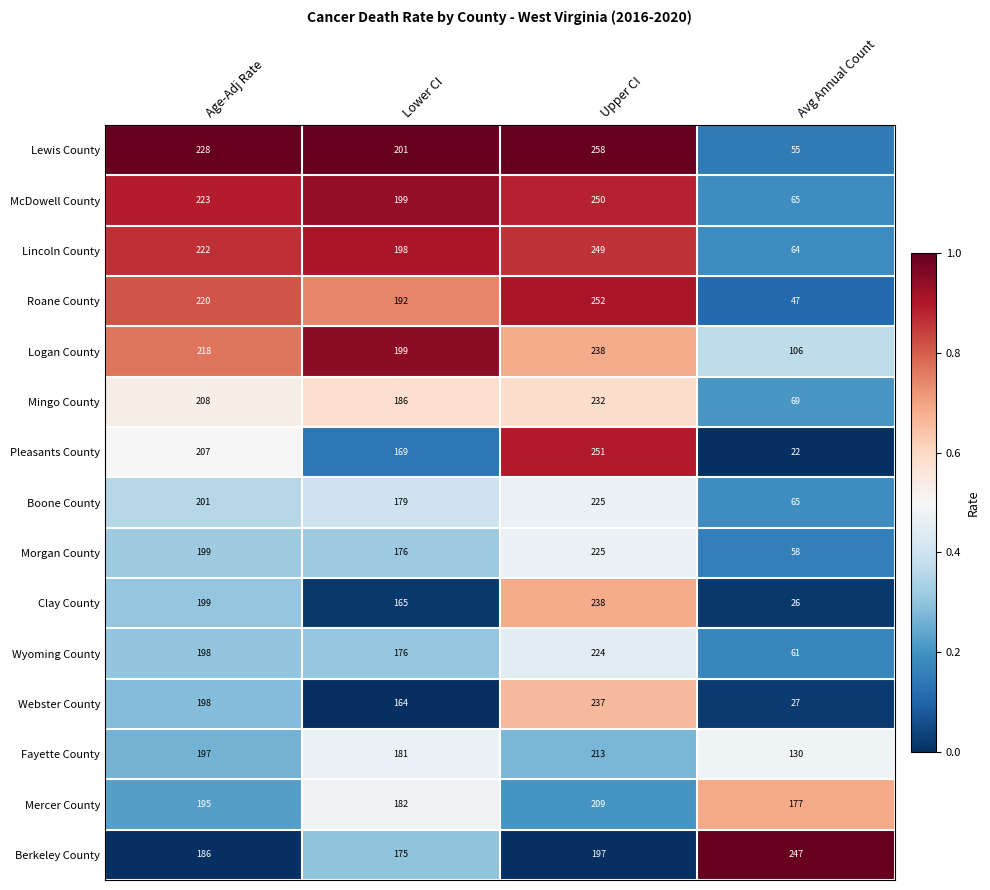

What is the difference between the Webster County values at Upper CI and Lower CI?

73